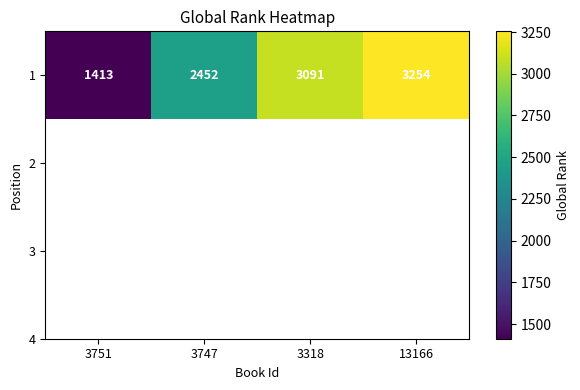

Approximately how many times larger is the value at 3747 compared to 3751?

1.7